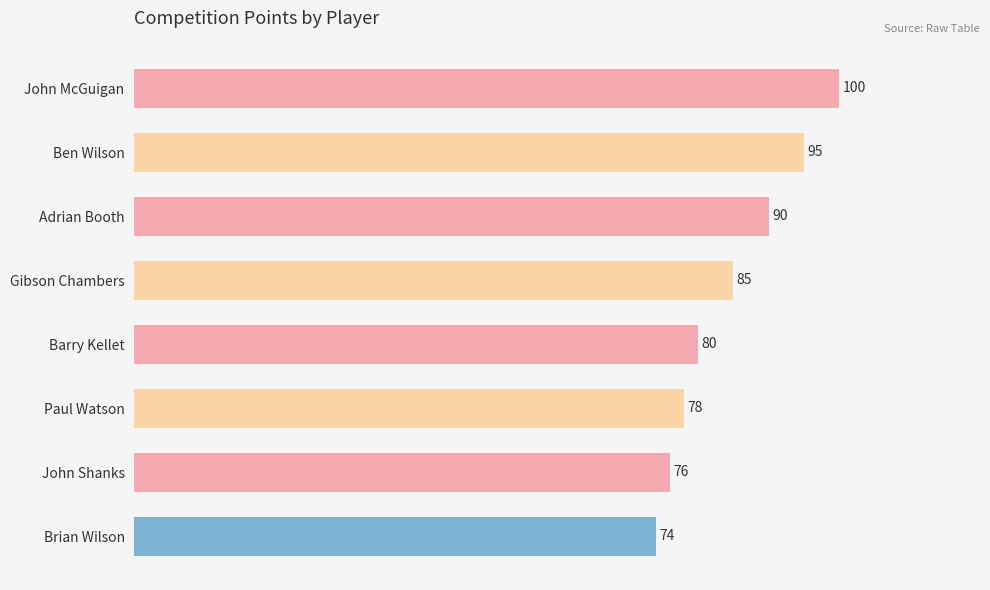

What is the average value?

85